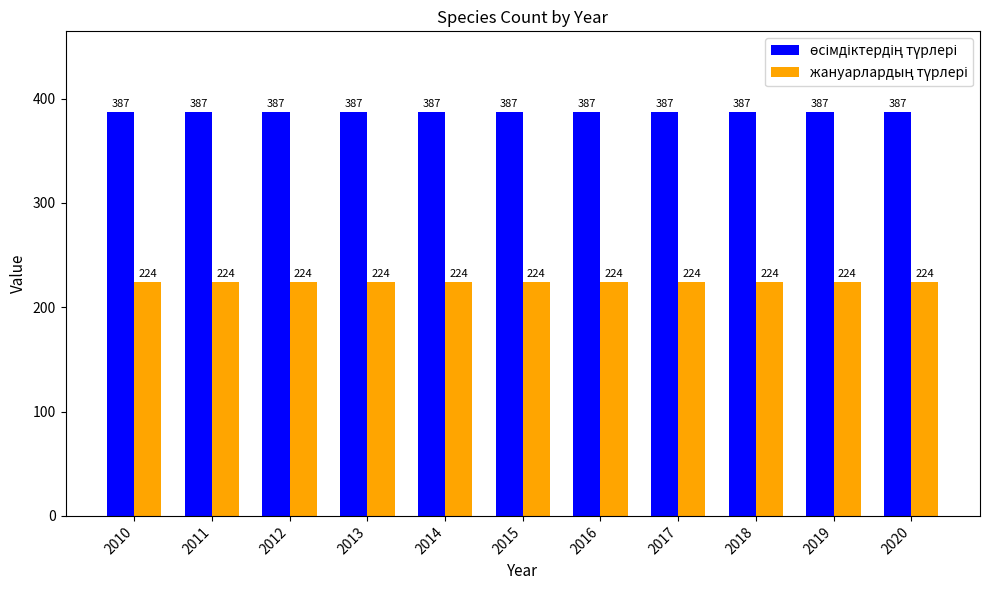

What is the greatest value displayed?

387